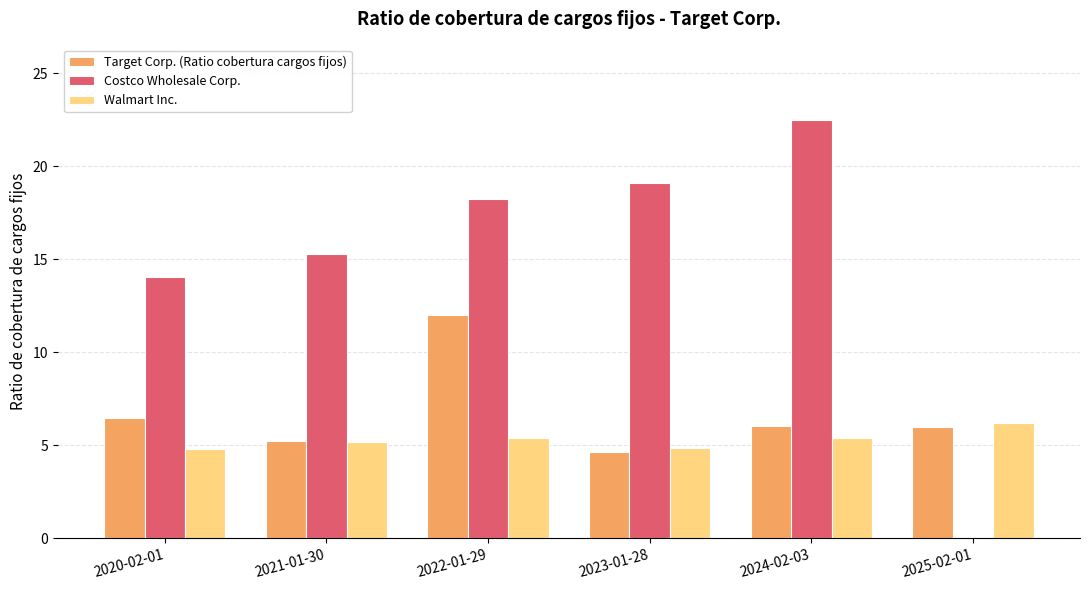

At which category is the sum across all series the highest?

2022-01-29